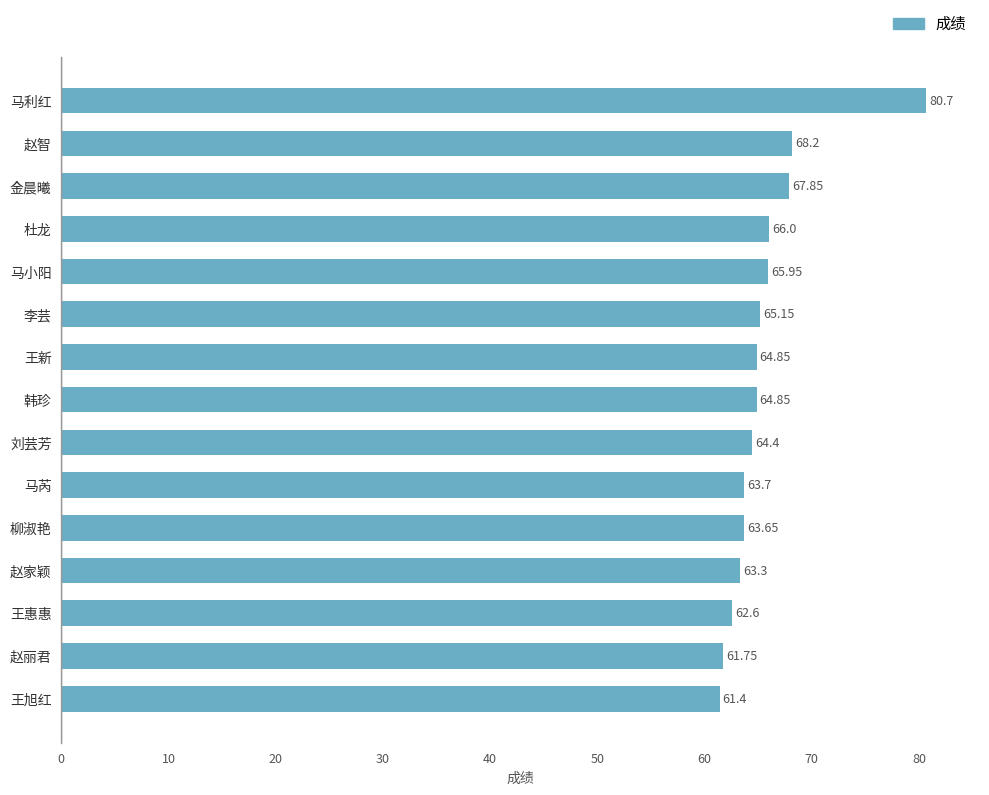

Count the number of data series in this chart.

1